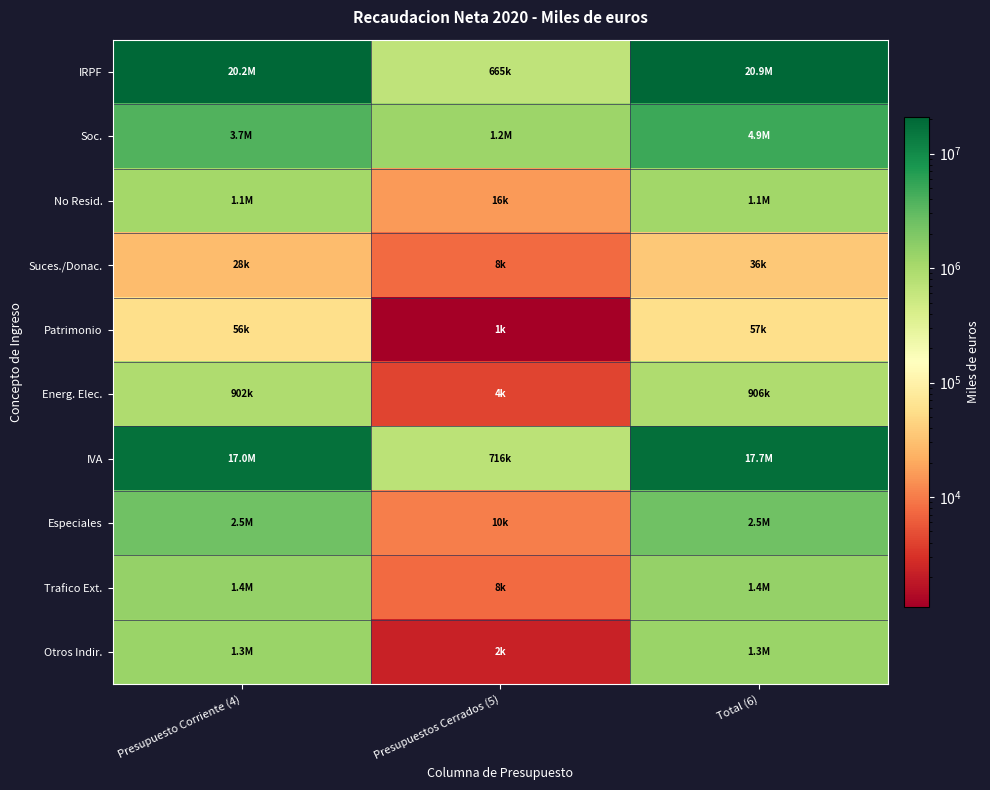

Reading right to left, extract all data points from this chart.

IRPF: Total (6)=20864907	Presupuestos Cerrados (5)=664944	Presupuesto Corriente (4)=20199963
Soc.: Total (6)=4933970	Presupuestos Cerrados (5)=1223267	Presupuesto Corriente (4)=3710703
No Resid.: Total (6)=1133382	Presupuestos Cerrados (5)=15828	Presupuesto Corriente (4)=1117554
Suces./Donac.: Total (6)=35776	Presupuestos Cerrados (5)=7606	Presupuesto Corriente (4)=28170
Patrimonio: Total (6)=57153	Presupuestos Cerrados (5)=1096	Presupuesto Corriente (4)=56057
Energ. Elec.: Total (6)=905737	Presupuestos Cerrados (5)=4186	Presupuesto Corriente (4)=901551
IVA: Total (6)=17675959	Presupuestos Cerrados (5)=715917	Presupuesto Corriente (4)=16960042
Especiales: Total (6)=2494712	Presupuestos Cerrados (5)=10416	Presupuesto Corriente (4)=2484296
Trafico Ext.: Total (6)=1374046	Presupuestos Cerrados (5)=7630	Presupuesto Corriente (4)=1366416
Otros Indir.: Total (6)=1277991	Presupuestos Cerrados (5)=2246	Presupuesto Corriente (4)=1275745